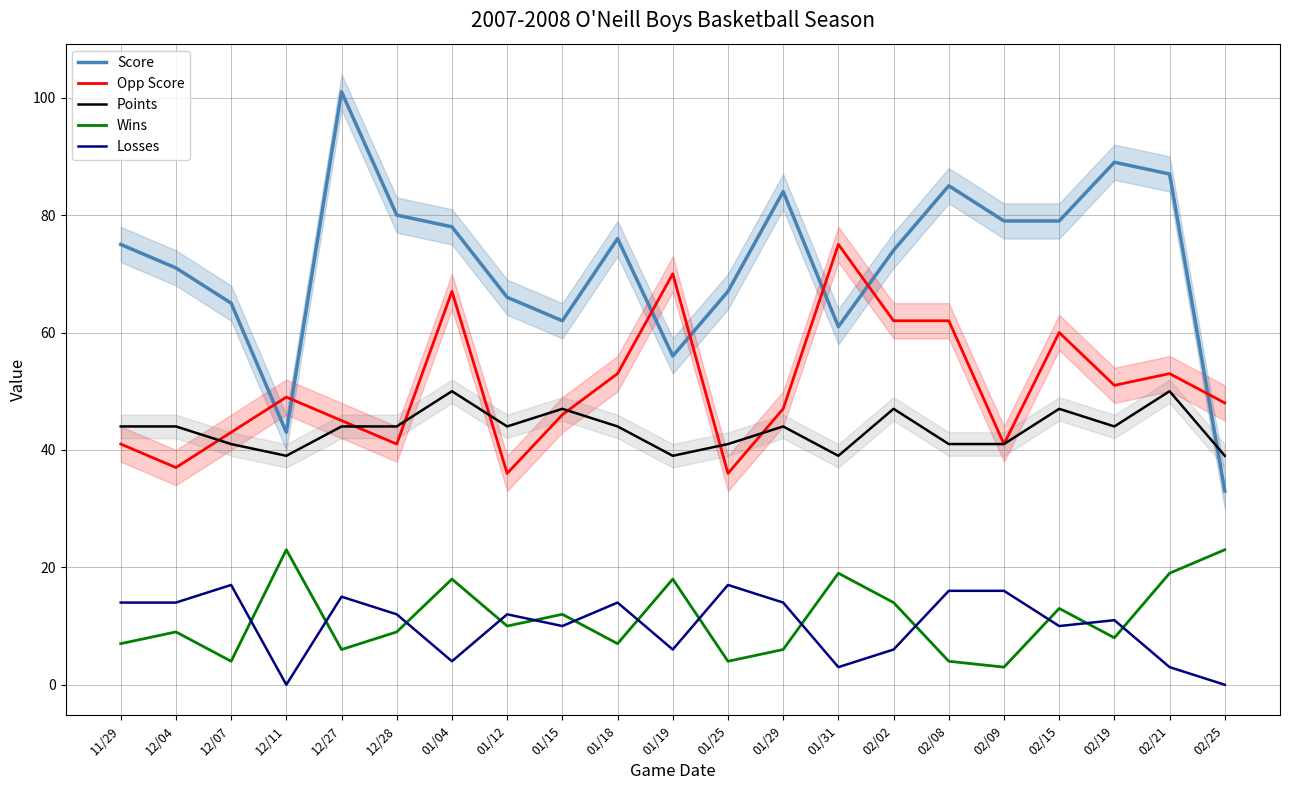

Which has a higher value, 02/15 or 01/25?

02/15